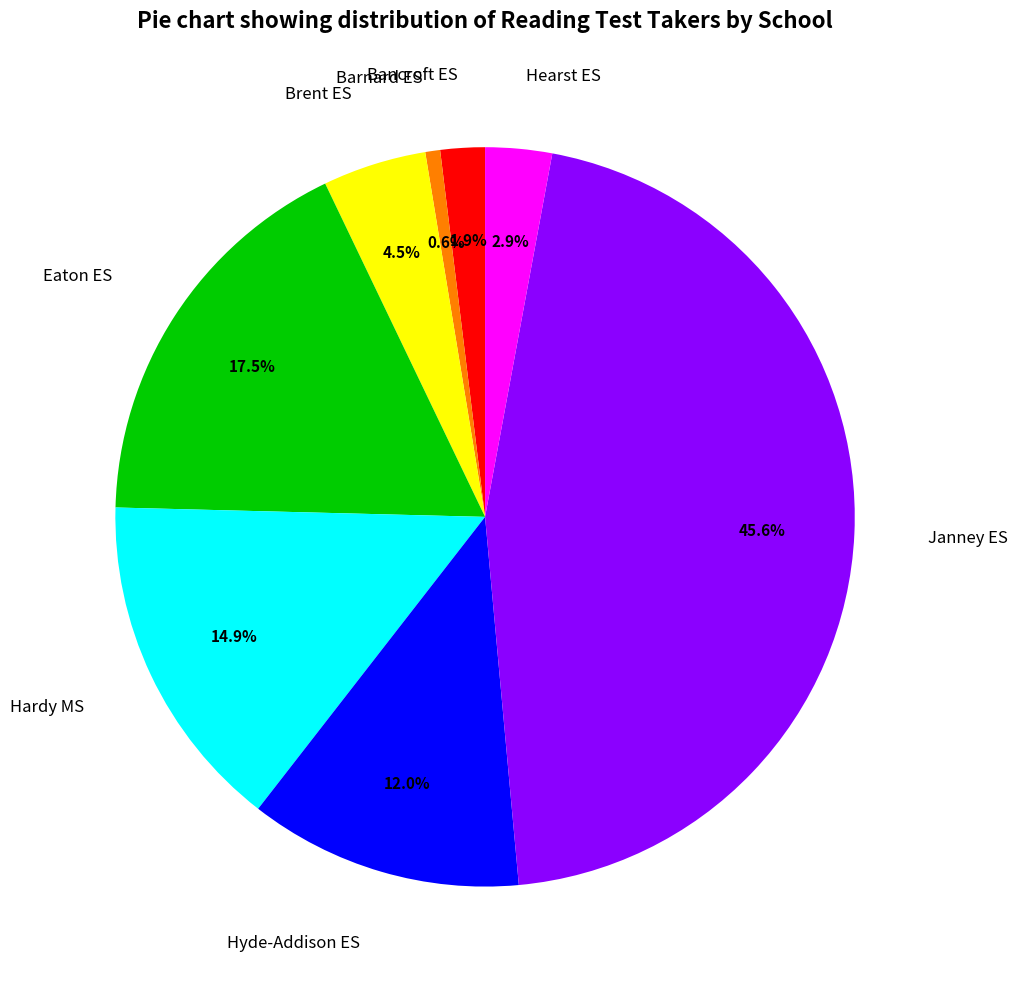

Which slice is the smallest?

Barnard ES